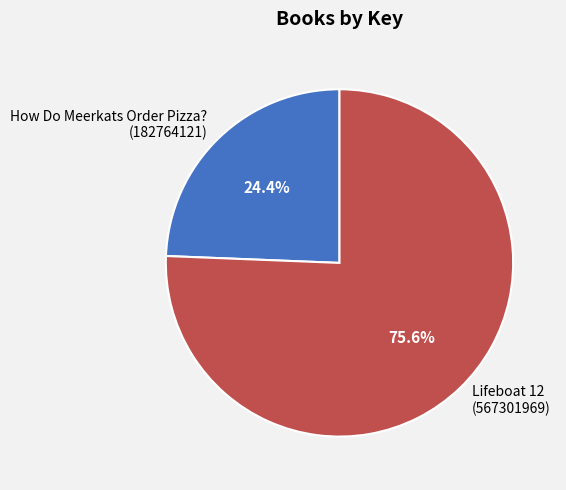

Which slice is the largest?

Lifeboat 12 (567301969)